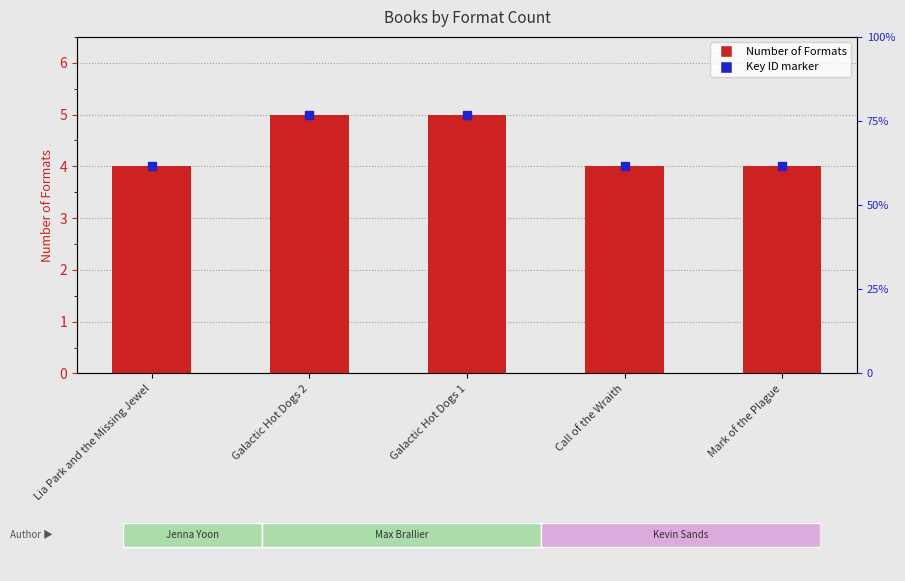

Between Galactic Hot Dogs 1 and Galactic Hot Dogs 2, which is larger?

Galactic Hot Dogs 1